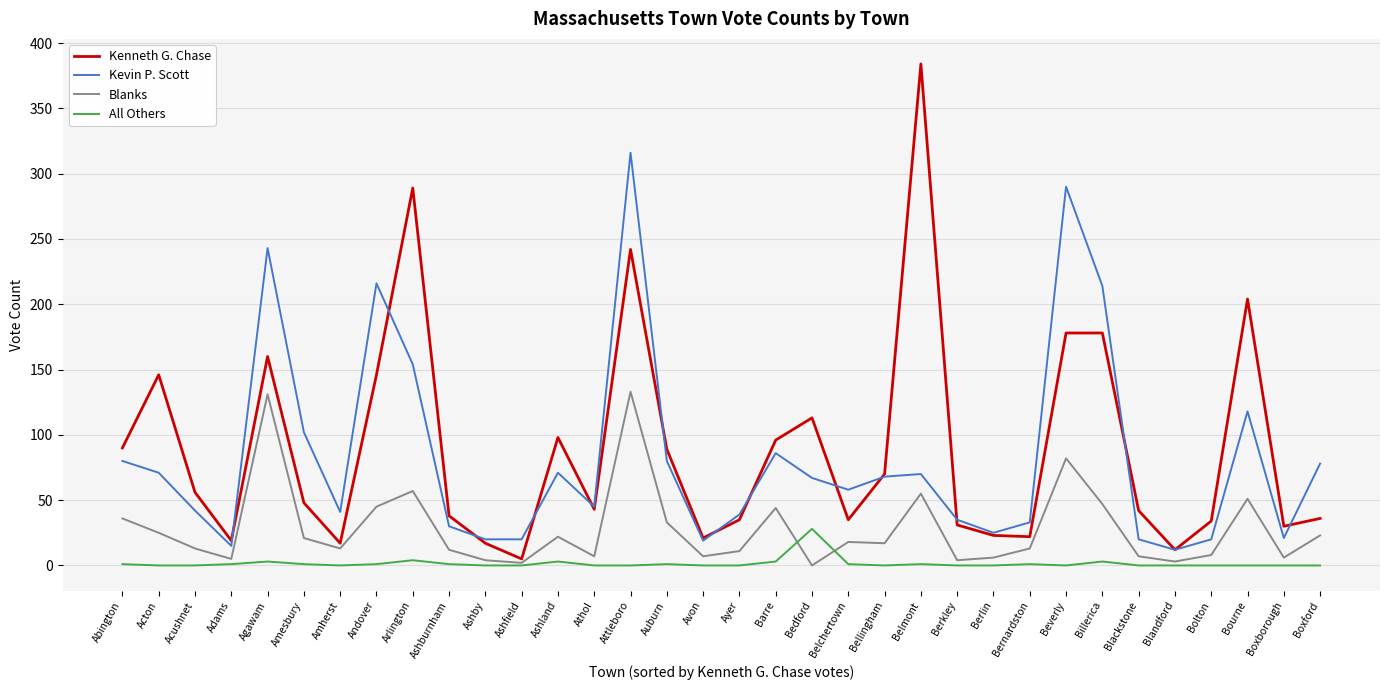

Which category has the highest value across all series?

Belmont